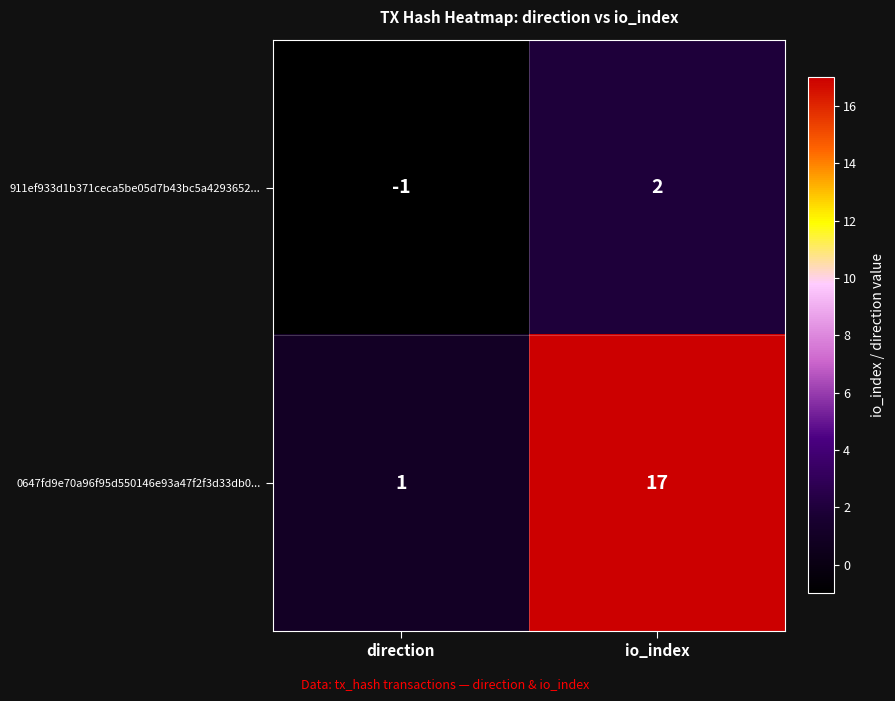

List the series in order of their overall mean, lowest first.

911ef933d1b371ceca5be05d7b43bc5a4293652..., 0647fd9e70a96f95d550146e93a47f2f3d33db0...